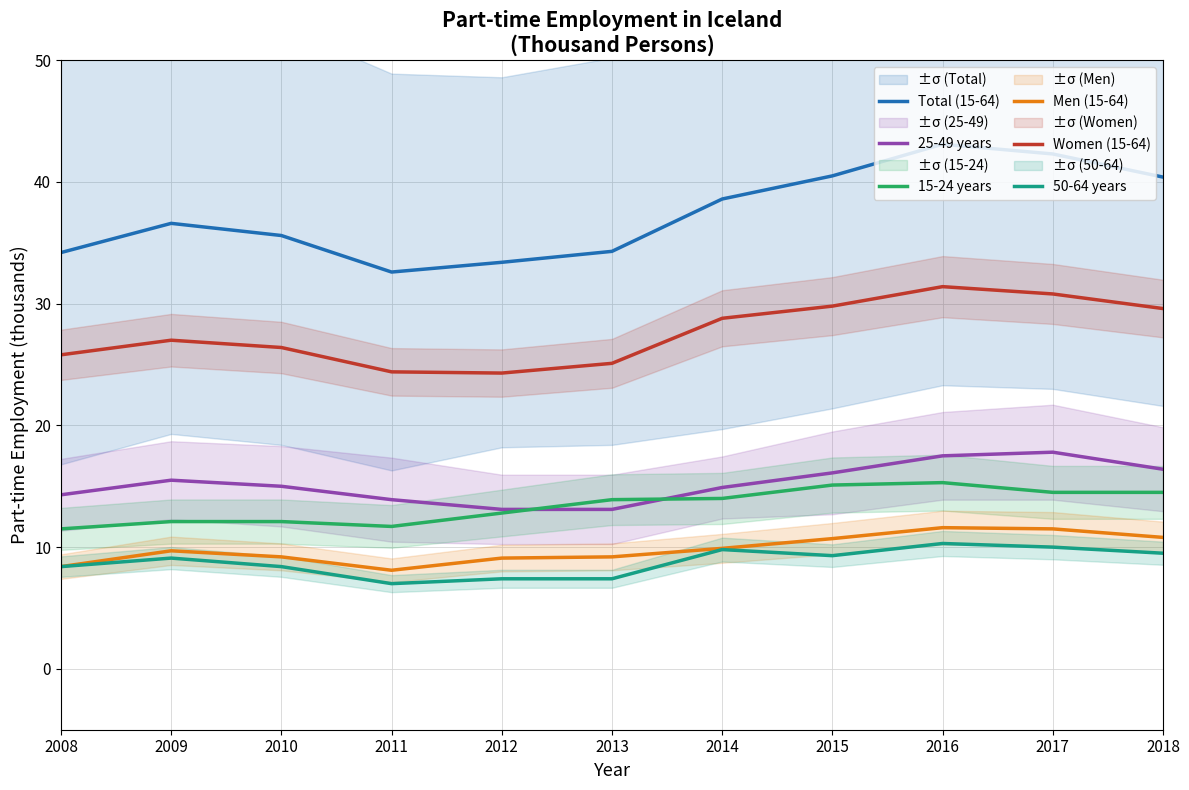

The Women (15-64) series shows 43.6 at 2008. True or false?

False